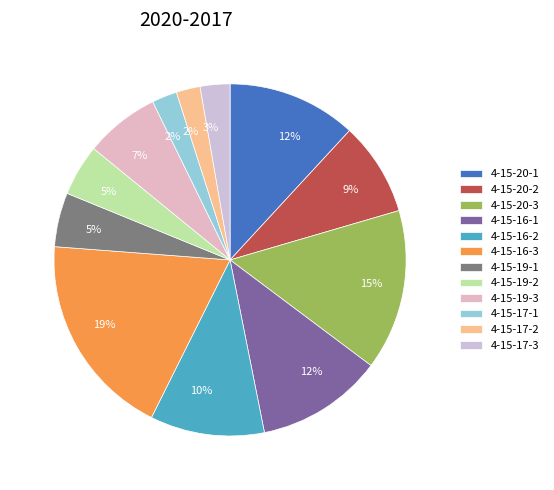

What portion of the pie excludes 4-15-20-1?

88.1%